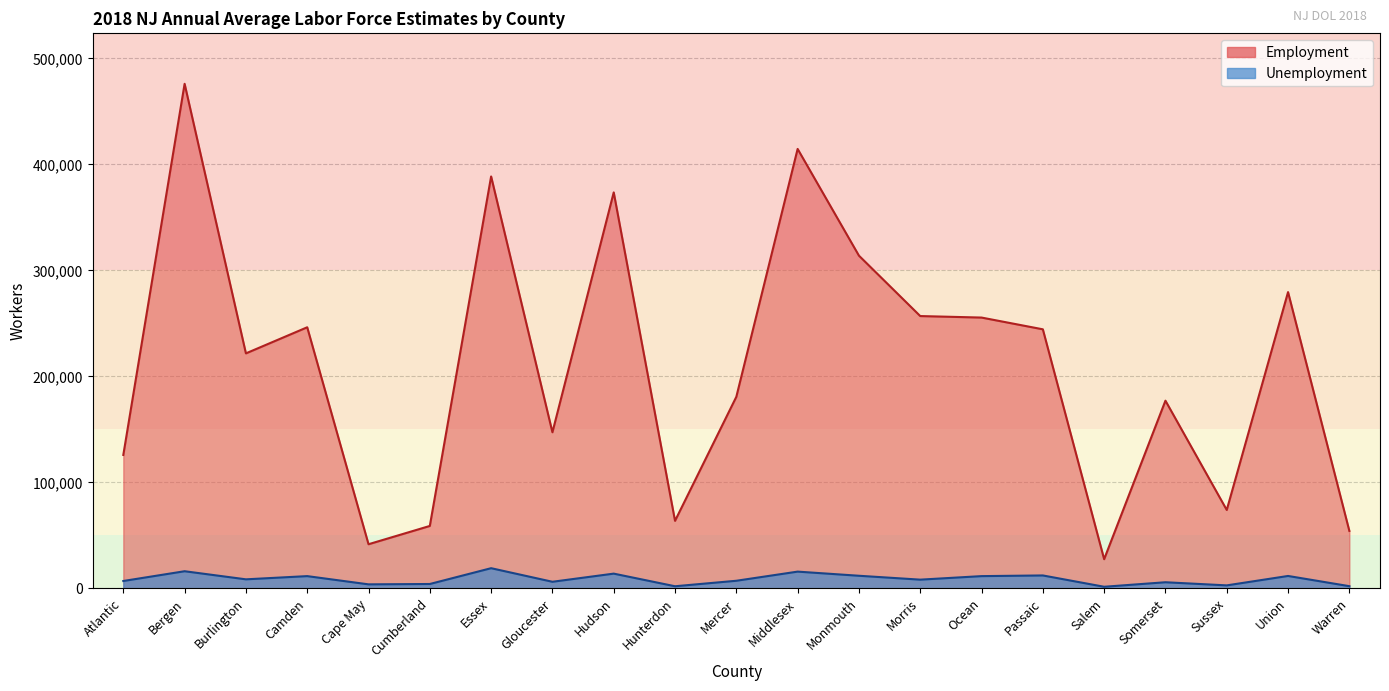

Is the value of Unemployment at Camden greater than the value of Employment at Atlantic?

No